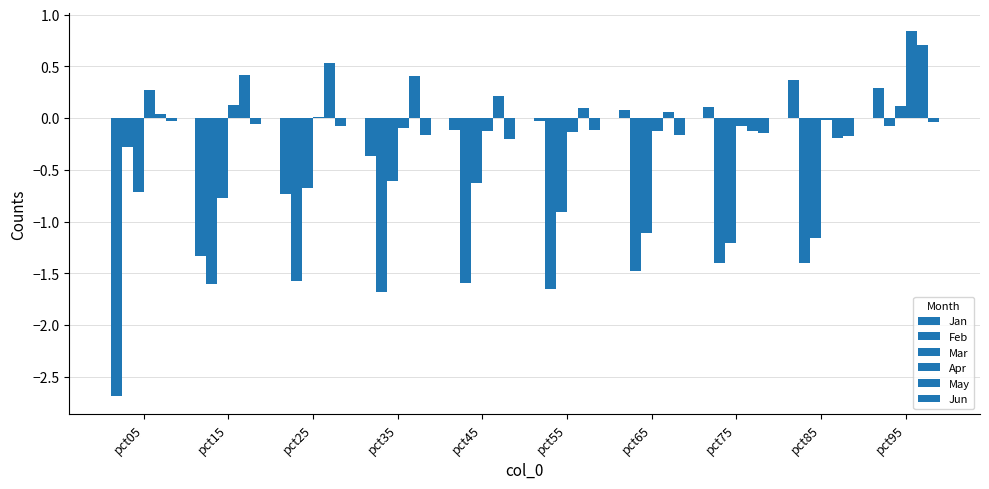

Are the bars horizontal?

No